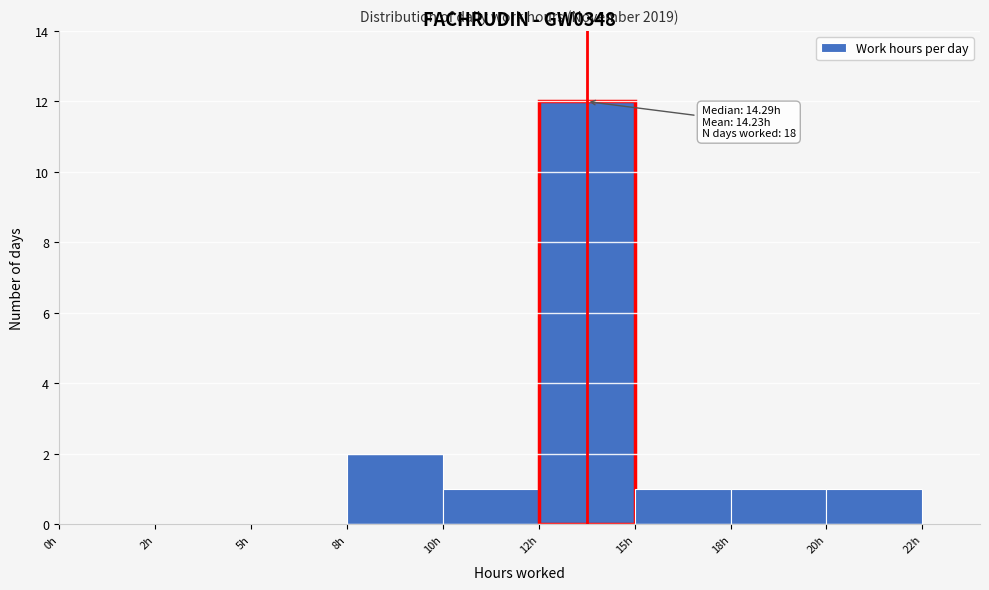

Reading left to right, transcribe all the data shown in this chart.

0h=0	2h=0	5h=0	8h=2	10h=1	12h=12	15h=1	18h=1	20h=1